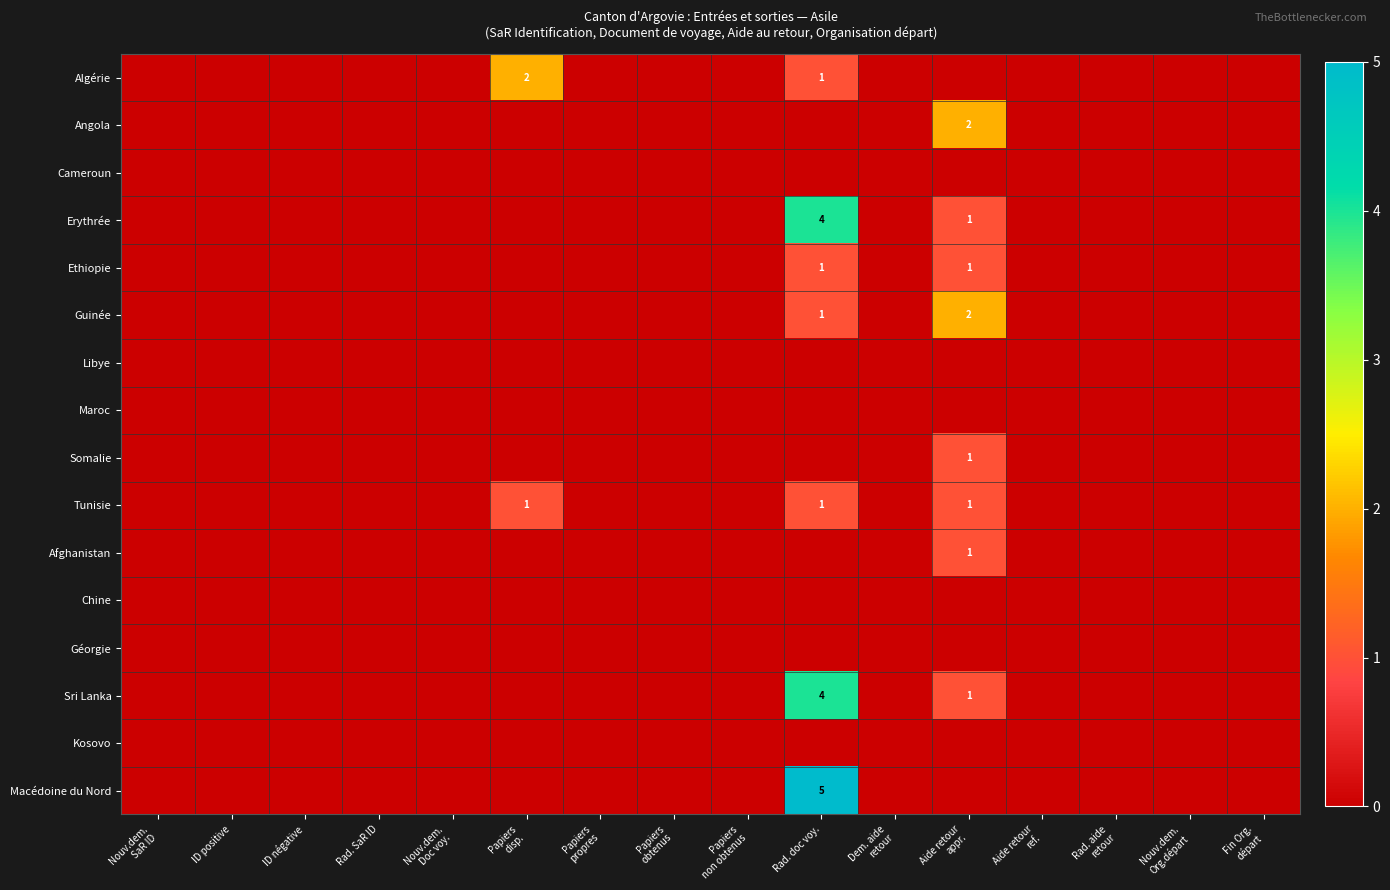

True or false: Tunisie has a value of 1 at Rad. doc voy..

True